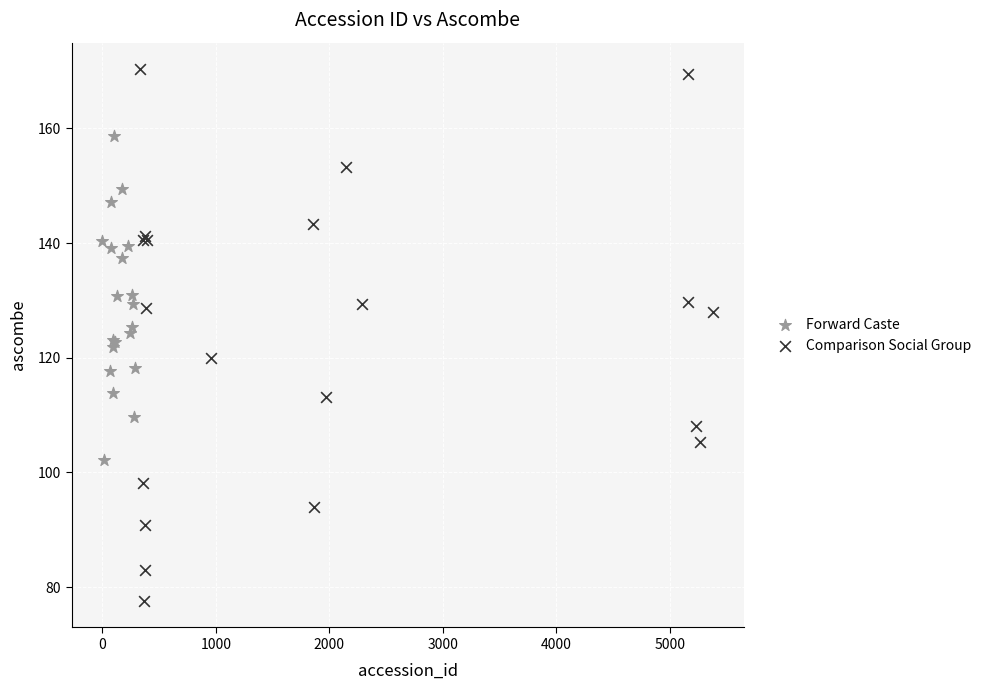

Which series has the widest spread of Y values?

Comparison Social Group